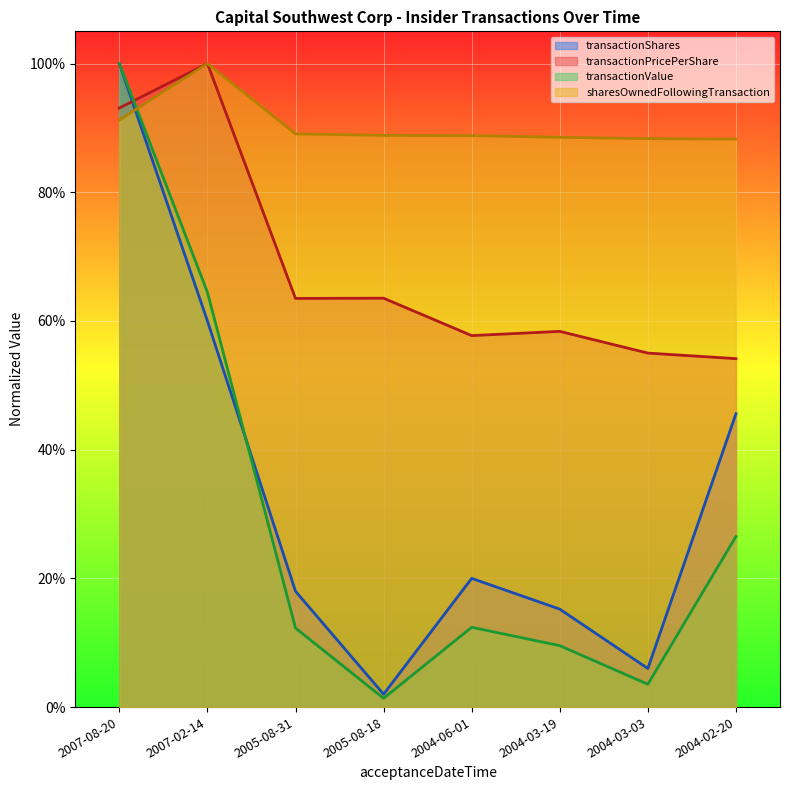

Between 2007-08-20 and 2004-06-01, which series saw the biggest shift?

transactionValue